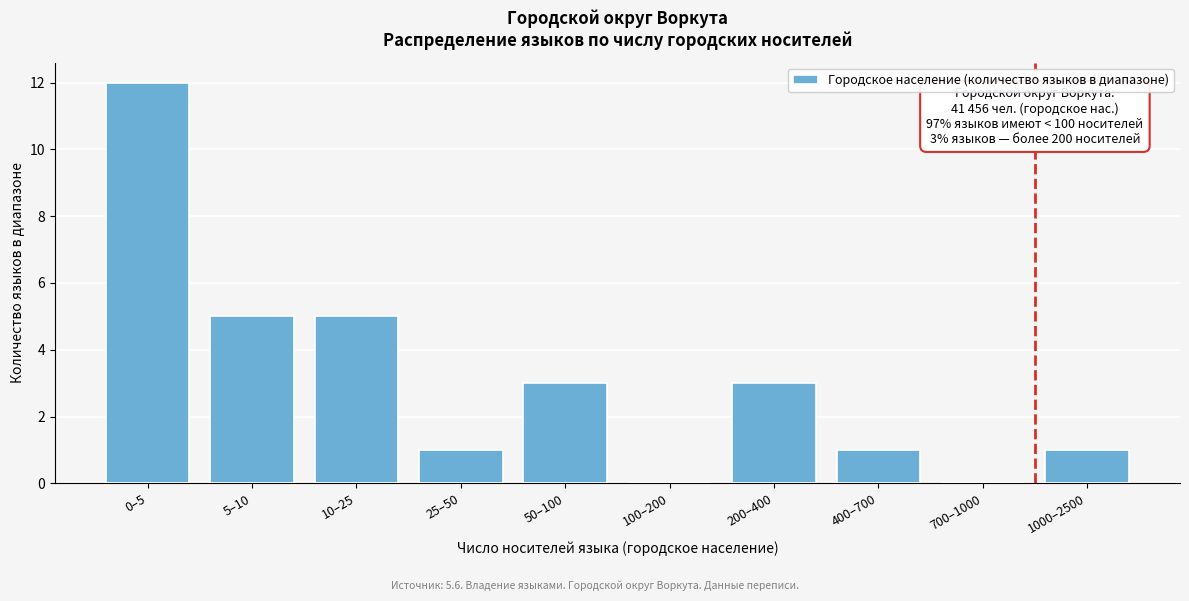

Reading left to right, extract all data points from this chart.

0–5=12	5–10=5	10–25=5	25–50=1	50–100=3	100–200=0	200–400=3	400–700=1	700–1000=0	1000–2500=1